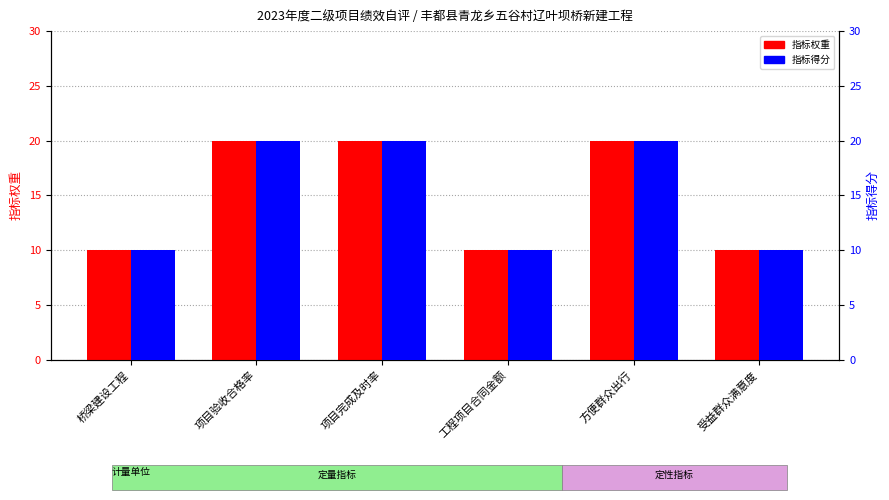

At which label is 指标得分 closest to 15?

桥梁建设工程